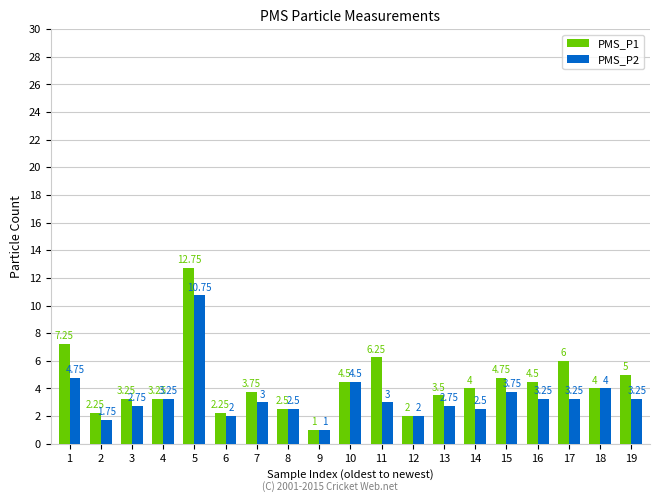

Rank the series by their maximum value, from highest to lowest.

PMS_P1, PMS_P2